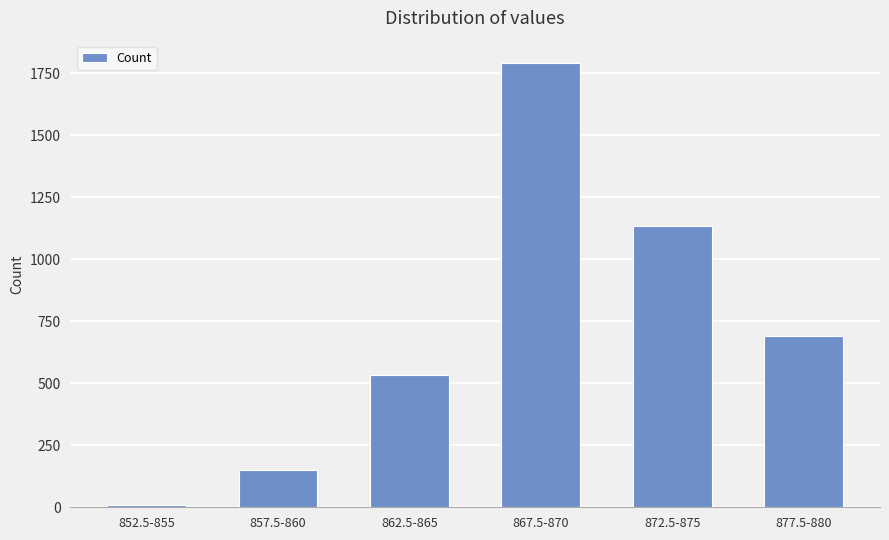

Read the value at 877.5-880.

689